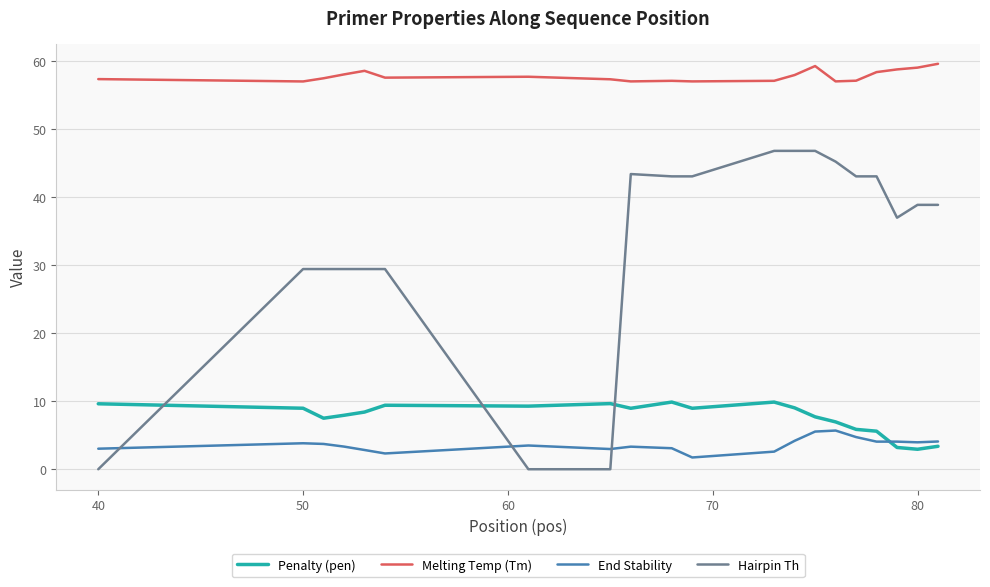

Which series ends up on top after the final intersection of Hairpin Th and Penalty (pen)?

Hairpin Th